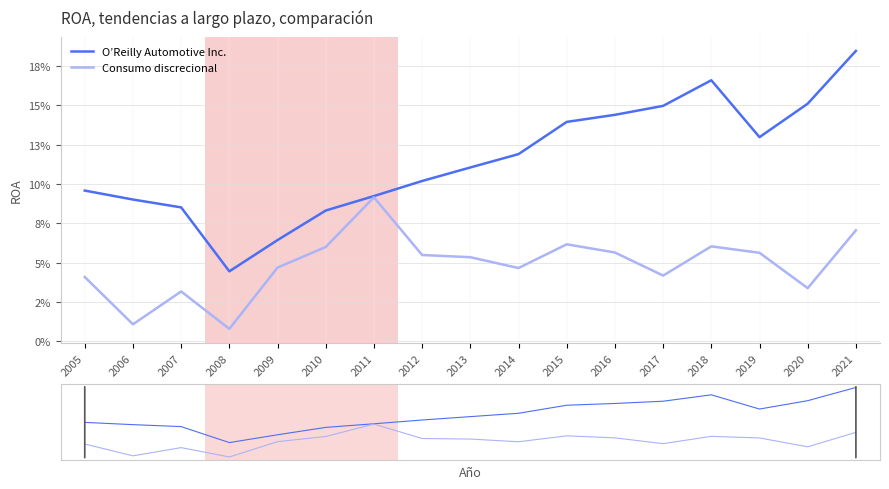

Reading left to right, extract all data points from this chart.

O’Reilly Automotive Inc.: 0.1	0.1	0.1	0.0	0.1	0.1	0.1	0.1	0.1	0.1	0.1	0.1	0.1	0.2	0.1	0.2	0.2
Consumo discrecional: 0.0	0.0	0.0	0.0	0.0	0.1	0.1	0.1	0.1	0.0	0.1	0.1	0.0	0.1	0.1	0.0	0.1